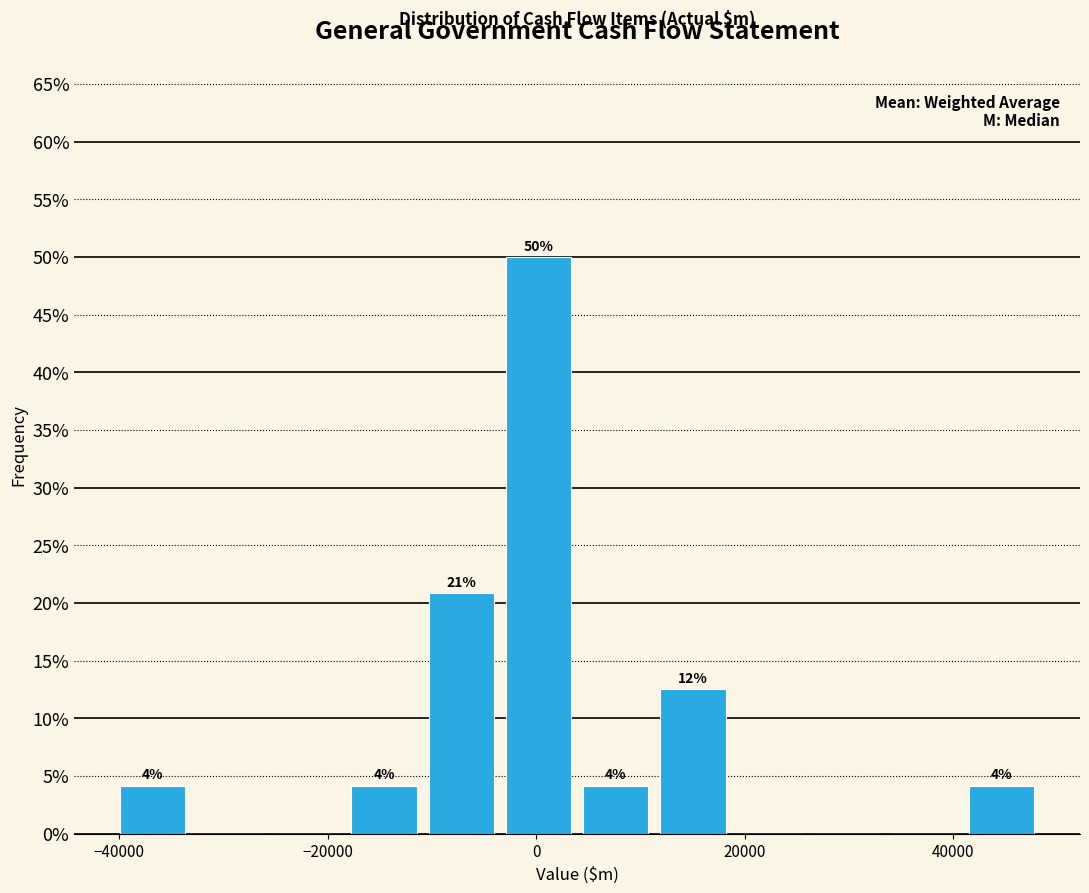

Around what value on the x-axis is the tallest bar? Give the approximate position of its centre, as read against the axis.

0